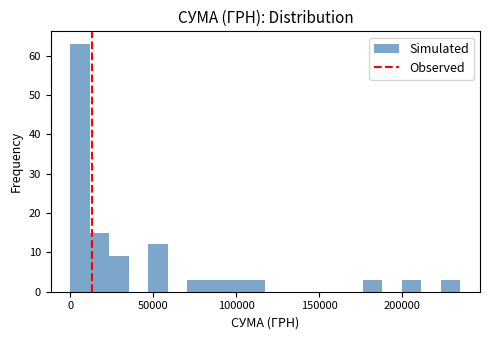

Around what value on the x-axis is the tallest bar? Give the approximate position of its centre, as read against the axis.

5000